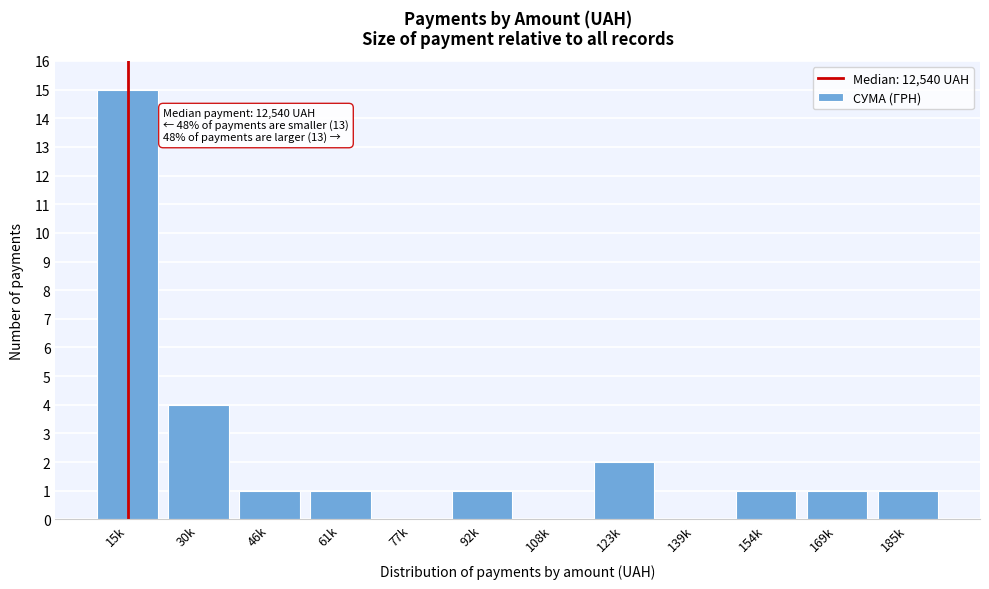

Reading left to right, list all the values displayed in this chart.

15k=15	30k=4	46k=1	61k=1	77k=0	92k=1	108k=0	123k=2	139k=0	154k=1	169k=1	185k=1